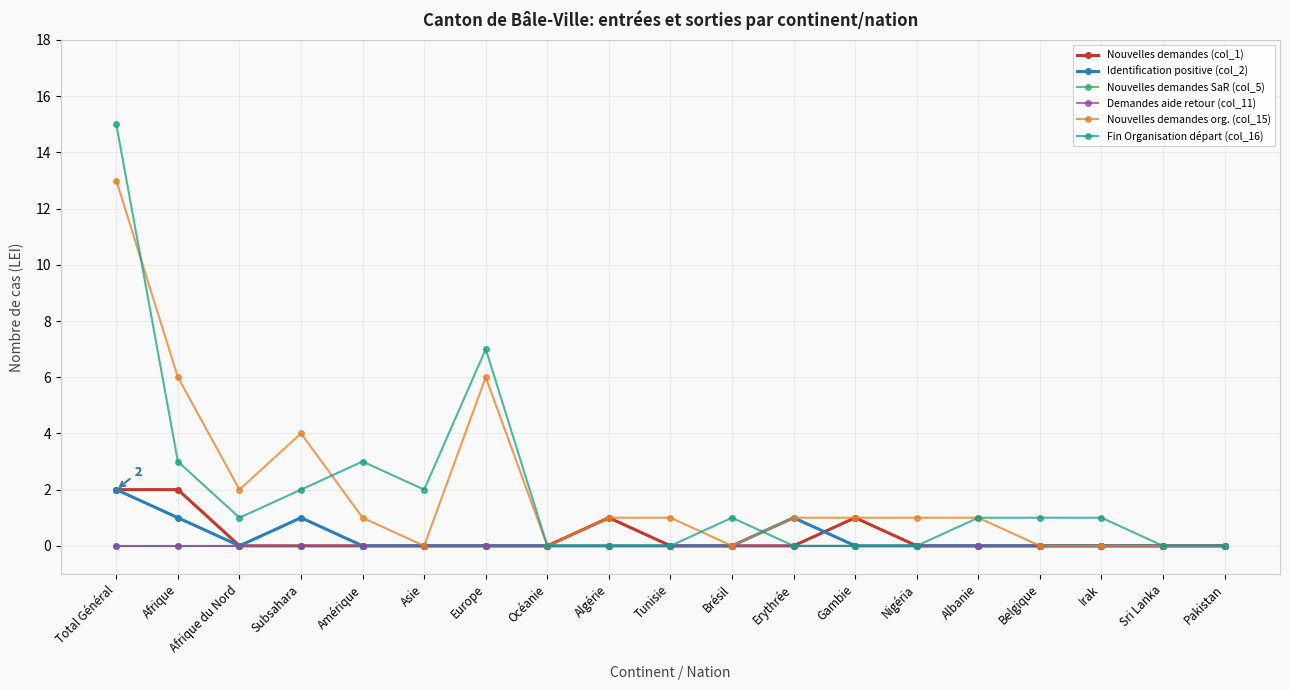

List the series in order of their peak value, highest first.

Fin Organisation départ (col_16), Nouvelles demandes org. (col_15), Nouvelles demandes (col_1), Identification positive (col_2), Nouvelles demandes SaR (col_5), Demandes aide retour (col_11)